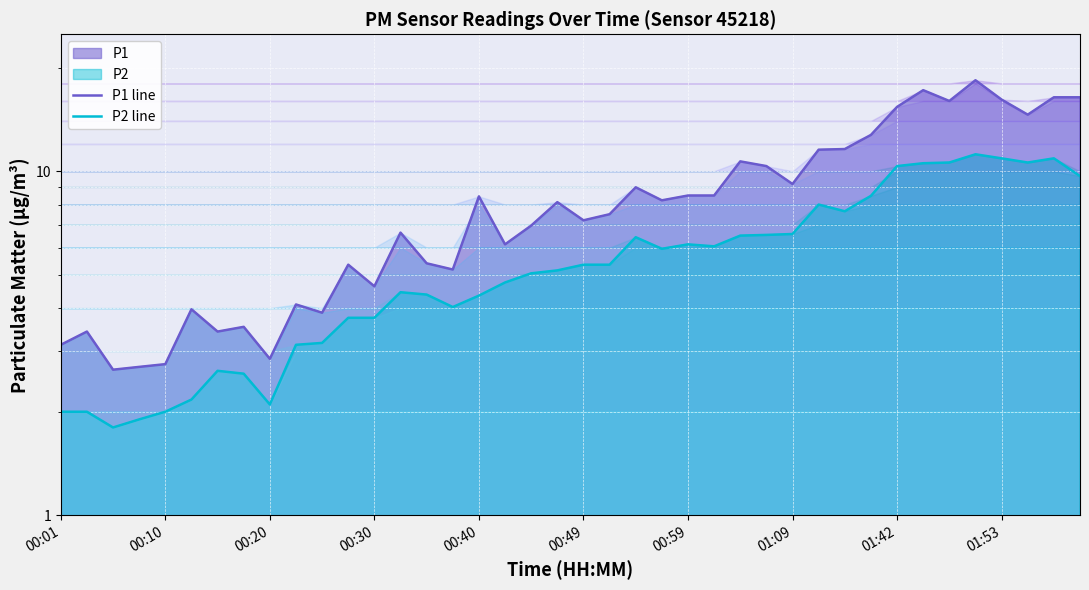

What is the sum of all P1 line values?

338.8